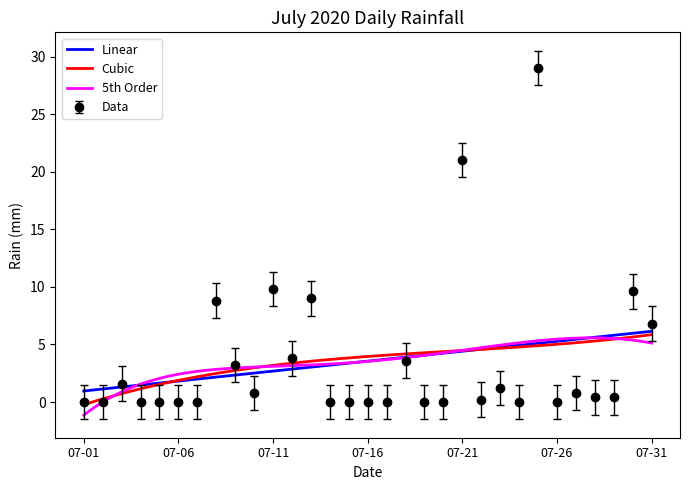

The Data series shows 11.6 at 07-31. True or false?

False